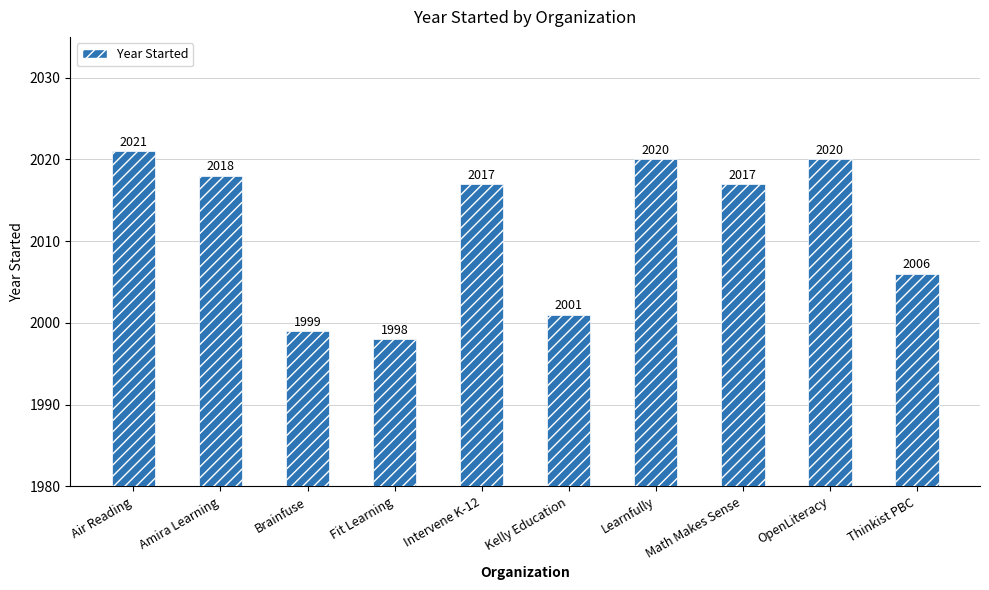

Which label corresponds to the smallest value in the chart?

Fit Learning